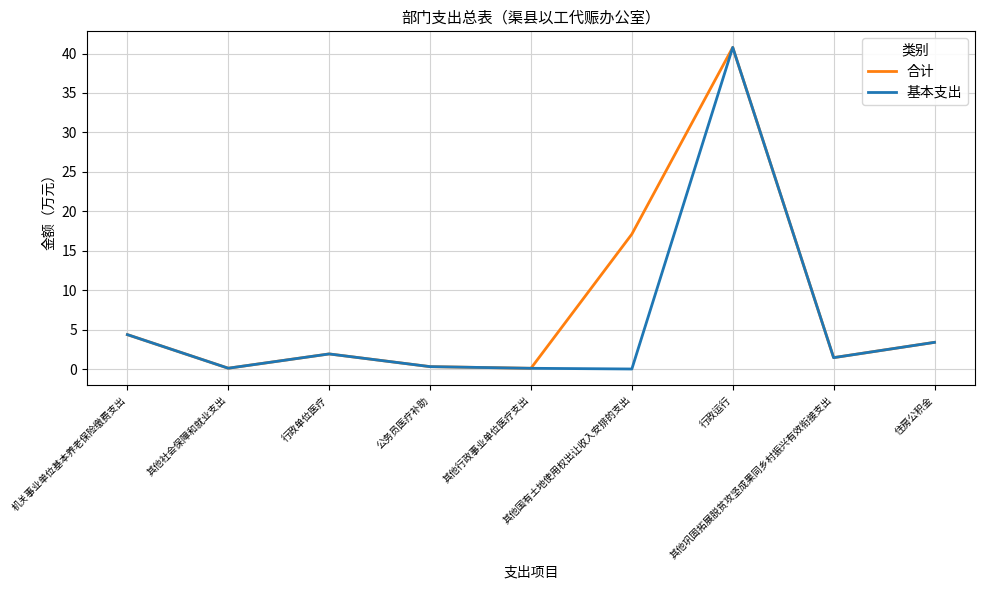

List the series in order of their overall mean, lowest first.

基本支出, 合计